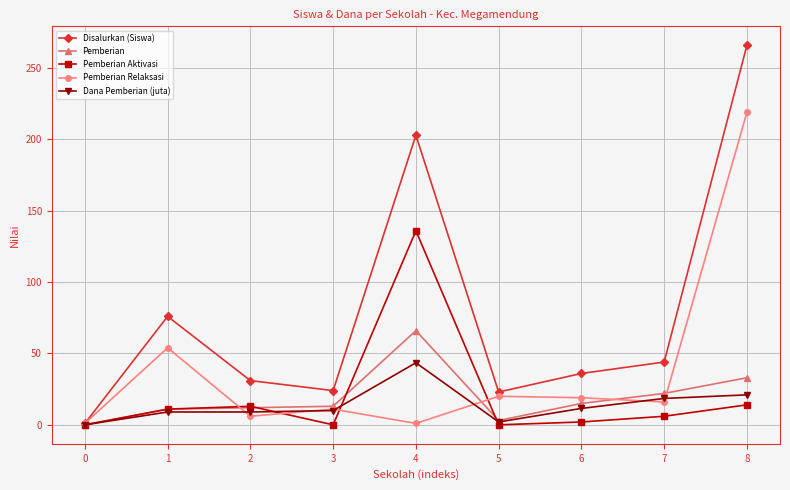

Is the value of Disalurkan (Siswa) at 0 greater than the value of Dana Pemberian (juta) at 7?

No